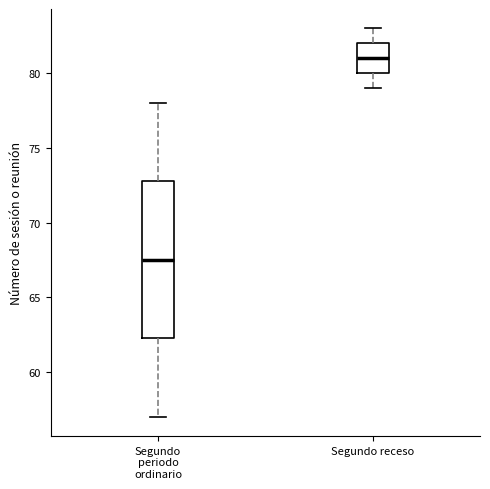

Comparing the boxes themselves (not the whiskers), which one is the tallest?

Segundo periodo ordinario